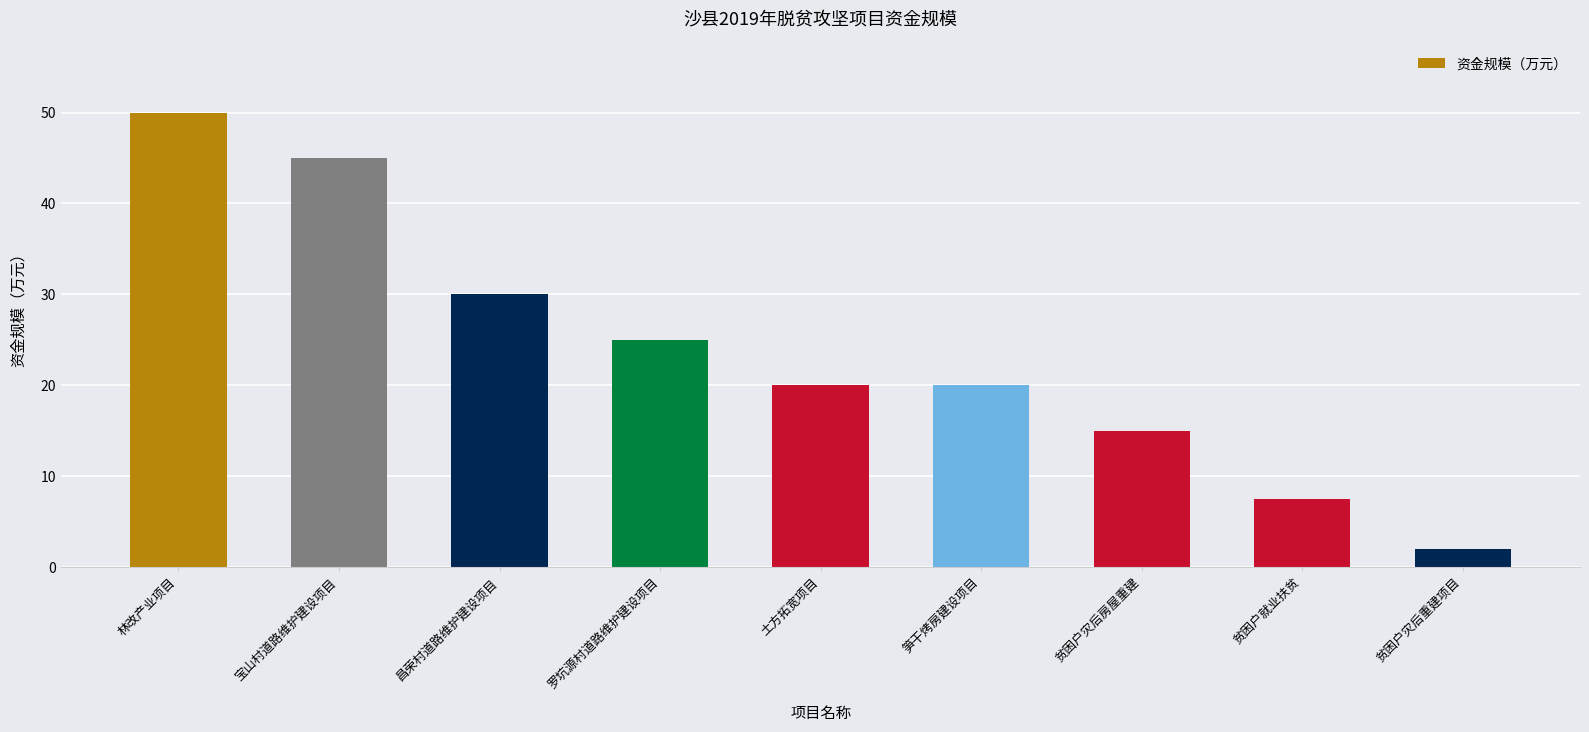

What is the change in value from 昌荣村道路维护建设项目 to 罗坑源村道路维护建设项目?

-5.0